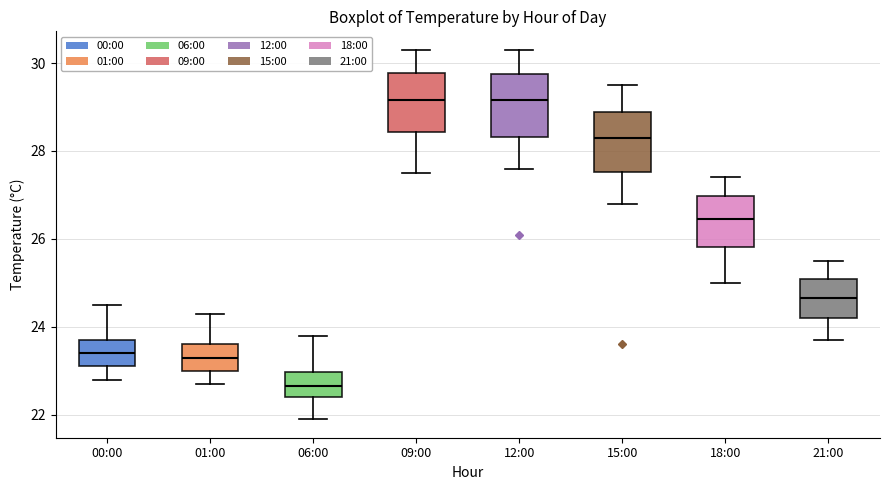

Reading left to right, transcribe this box plot: for each box, give where its median line is, the range the box spans, and where its two whiskers end, as read against the y-axis. The values are not printed on the chart, so give them approximately, as read against the axis.

00:00: median 23.4, box 23.2 to 23.8, whiskers 22.8 to 24.6
01:00: median 23.4, box 23.0 to 23.6, whiskers 22.8 to 24.4
06:00: median 22.6, box 22.4 to 23.0, whiskers 22.0 to 23.8
09:00: median 29.2, box 28.4 to 29.8, whiskers 27.6 to 30.4
12:00: median 29.2, box 28.4 to 29.8, whiskers 27.6 to 30.4
15:00: median 28.4, box 27.6 to 28.8, whiskers 26.8 to 29.6
18:00: median 26.4, box 25.8 to 27.0, whiskers 25.0 to 27.4
21:00: median 24.6, box 24.2 to 25.2, whiskers 23.8 to 25.6